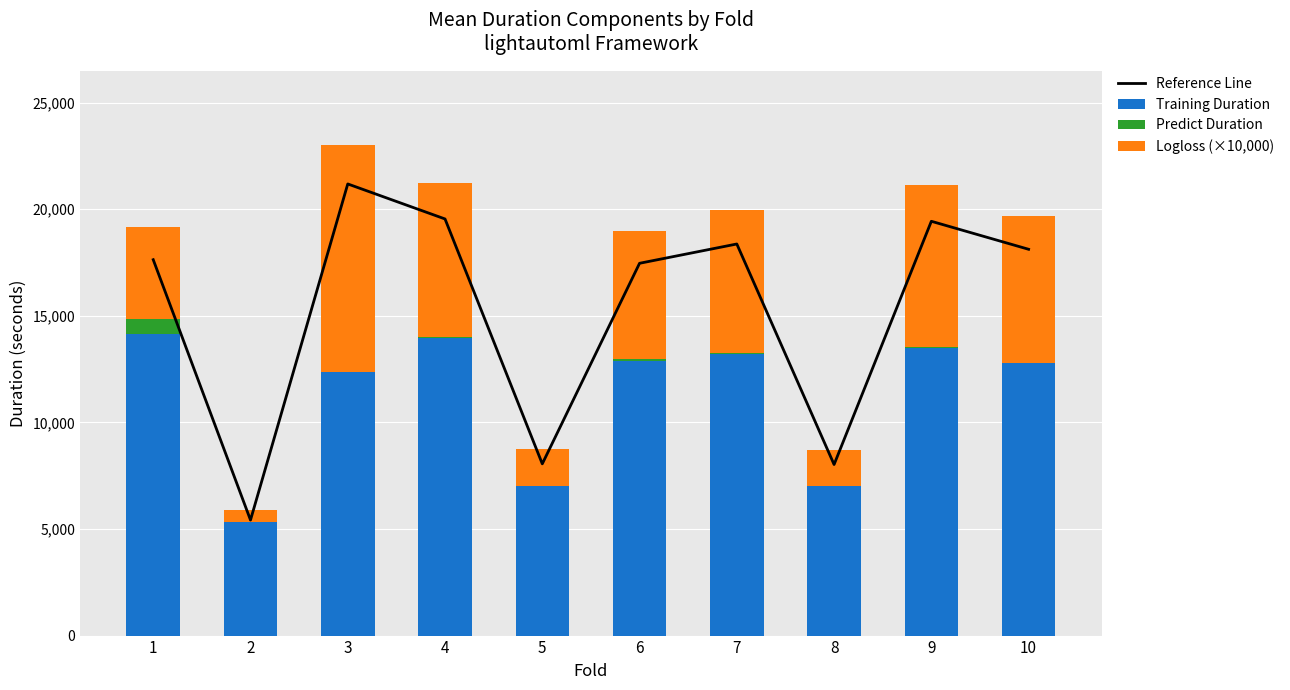

What are all the series names shown in the legend?

Reference Line, Training Duration, Predict Duration, Logloss (×10,000)